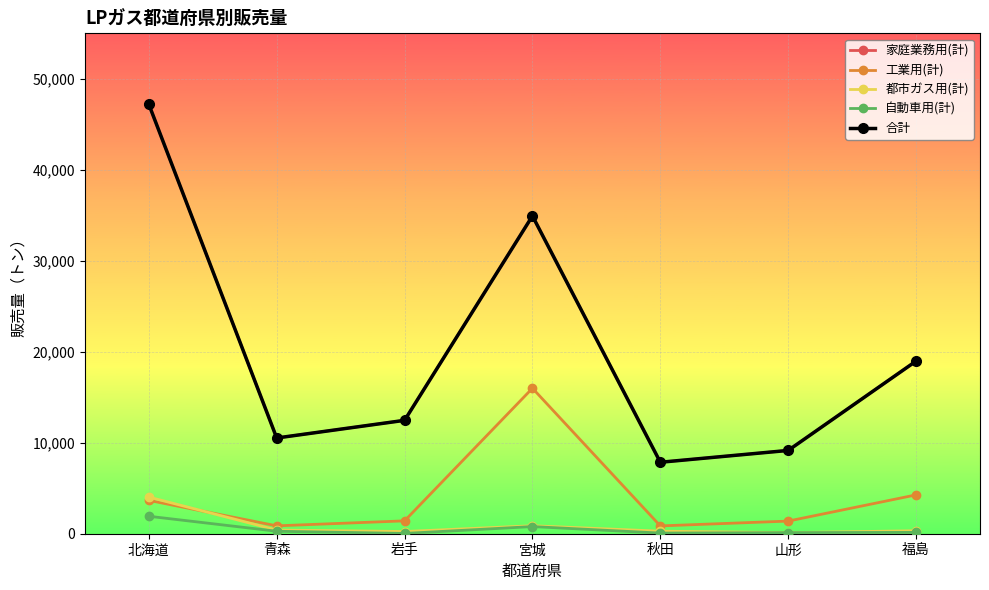

What is the difference between the highest and lowest values at 岩手?

12433